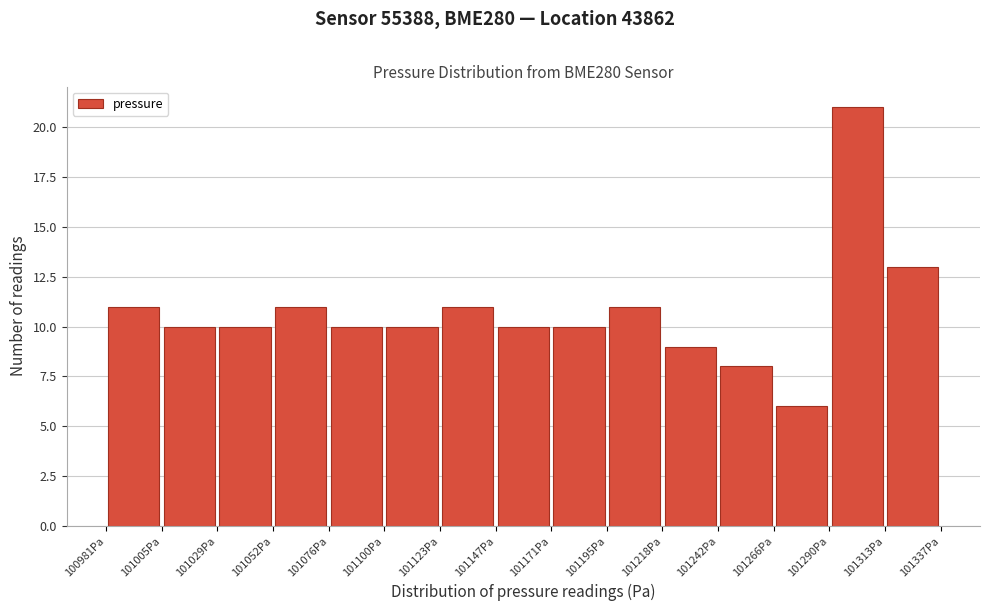

What is the height of the bar covering 101170 to 101195 on the x-axis? Neither the bar edges nor the heights are printed on the chart, so give them approximately, as read against the axes.

10